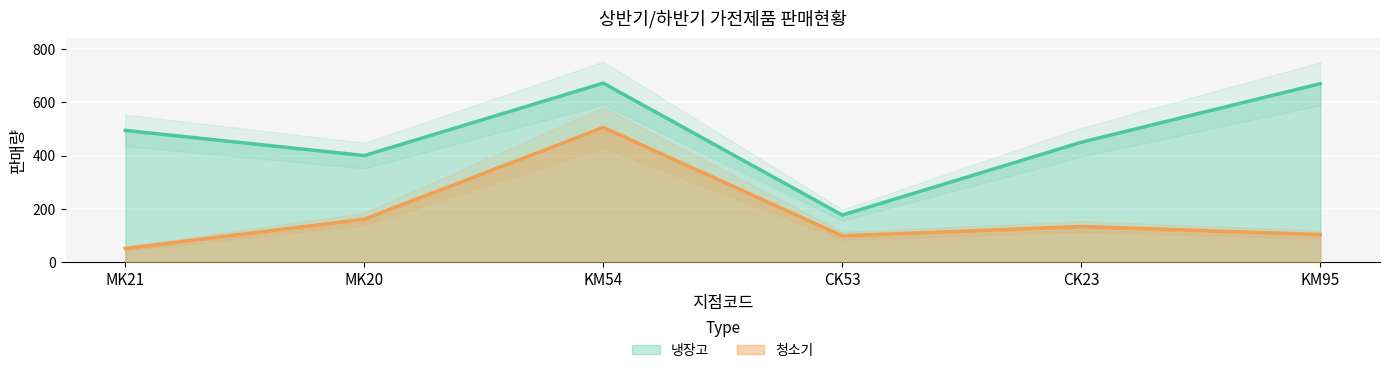

What is the smallest value displayed?

51.5